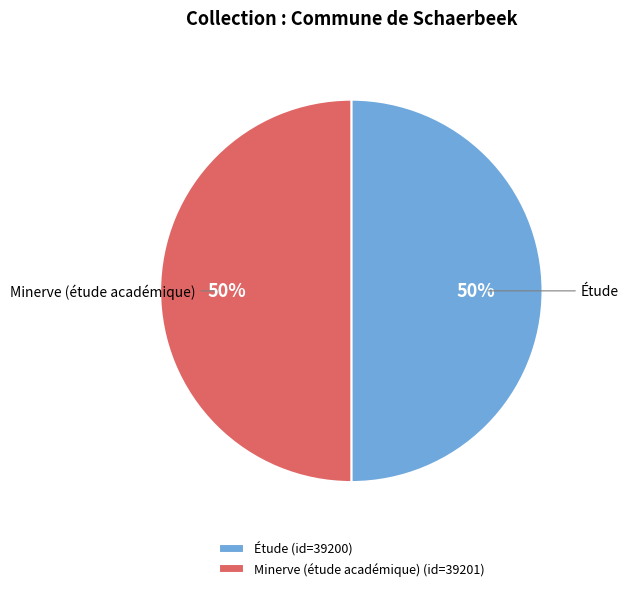

Do Étude (id=39200) and Minerve (étude académique) (id=39201) together represent more than half of the pie?

Yes